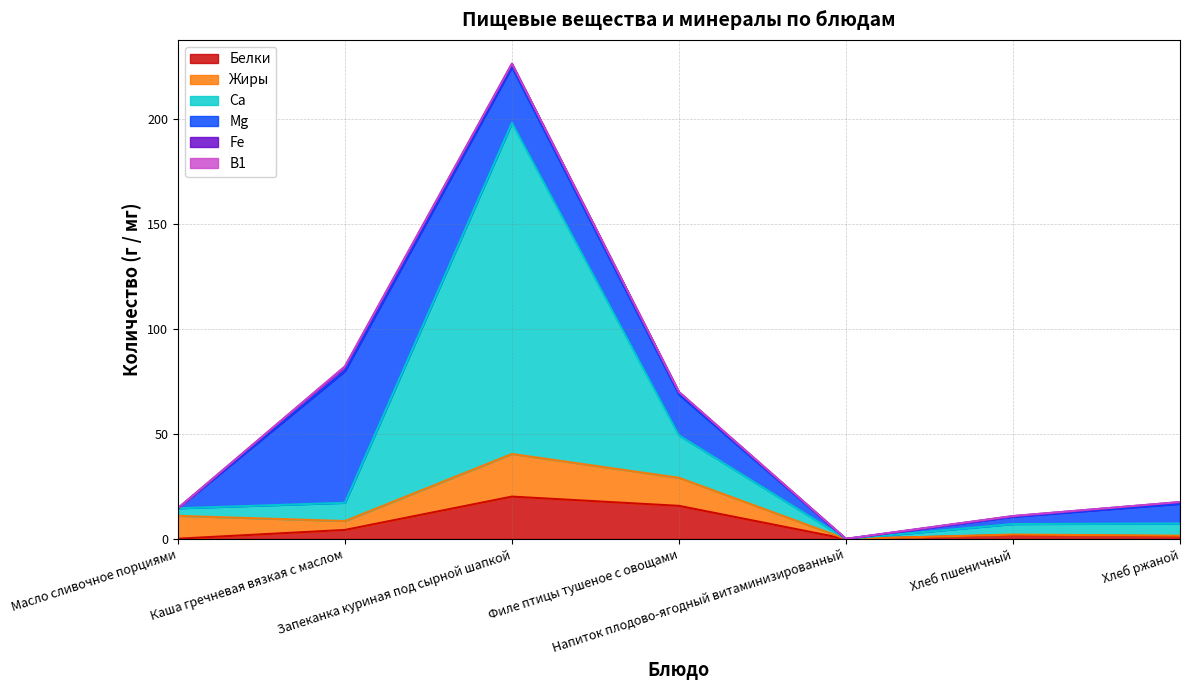

Is it true that Mg equals 3.1 at Хлеб ржаной?

False